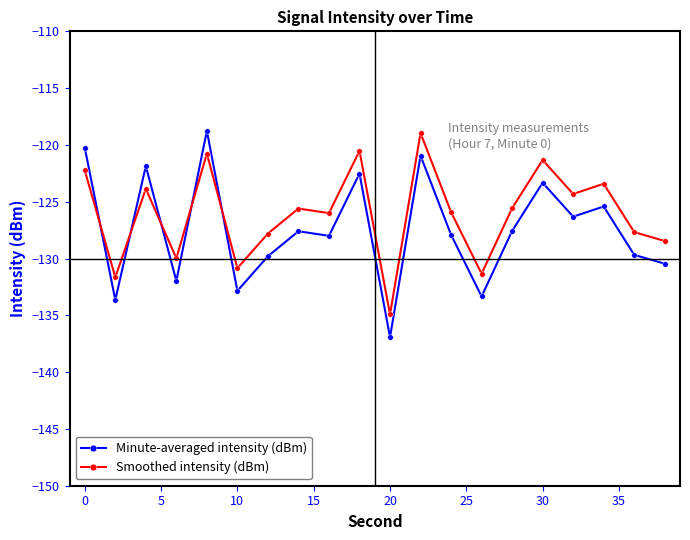

True or false: Smoothed intensity (dBm) has more than 0 points higher than both neighbors.

True